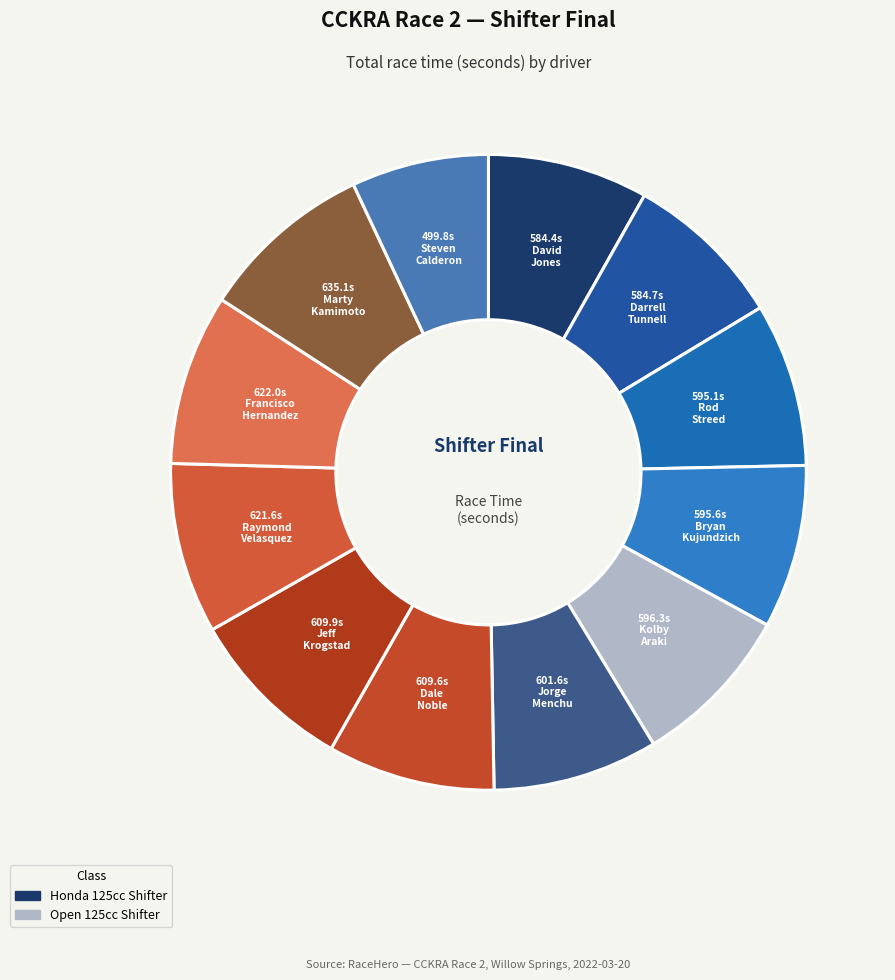

To the nearest percent, what is the average slice percentage?

8%